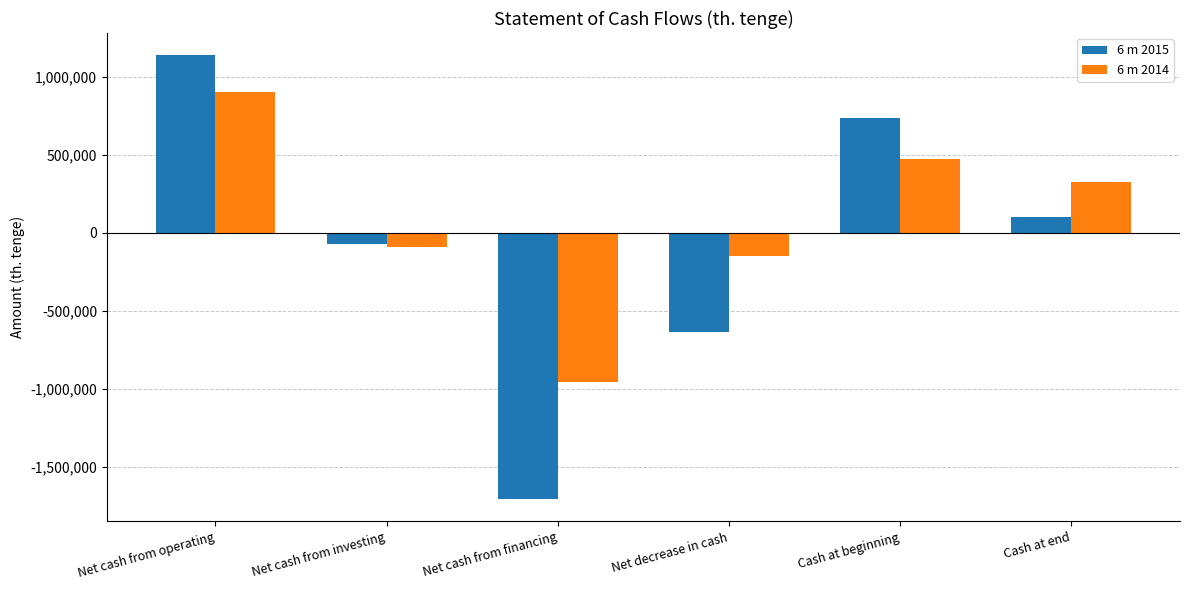

Reading left to right, extract all data points from this chart.

6 m 2015: 1136365	-68720	-1704150	-636505	734935	98430
6 m 2014: 900848	-93471	-953607	-146230	471475	325245